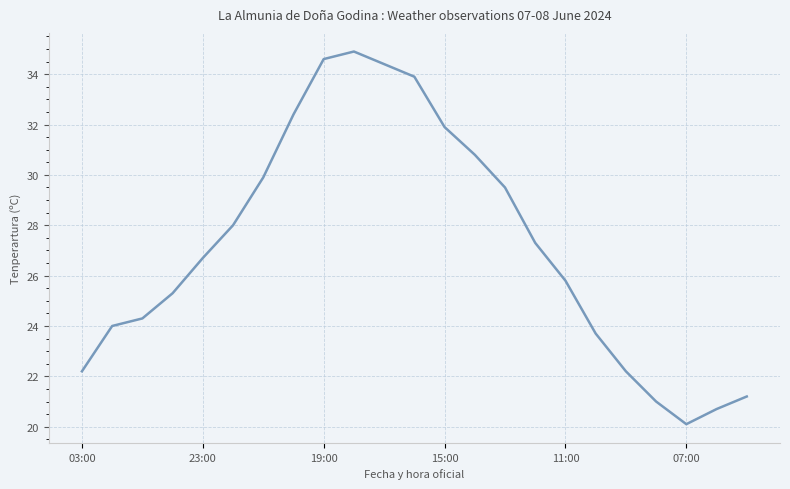

What is the greatest value displayed?

34.9